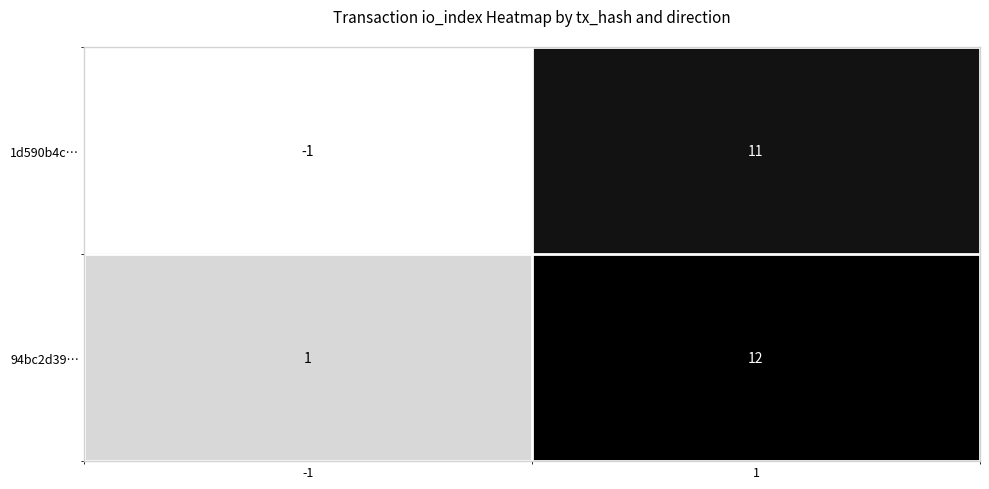

Reading left to right, what are all the values shown in this chart?

1d590b4c…: -1	11
94bc2d39…: 1	12